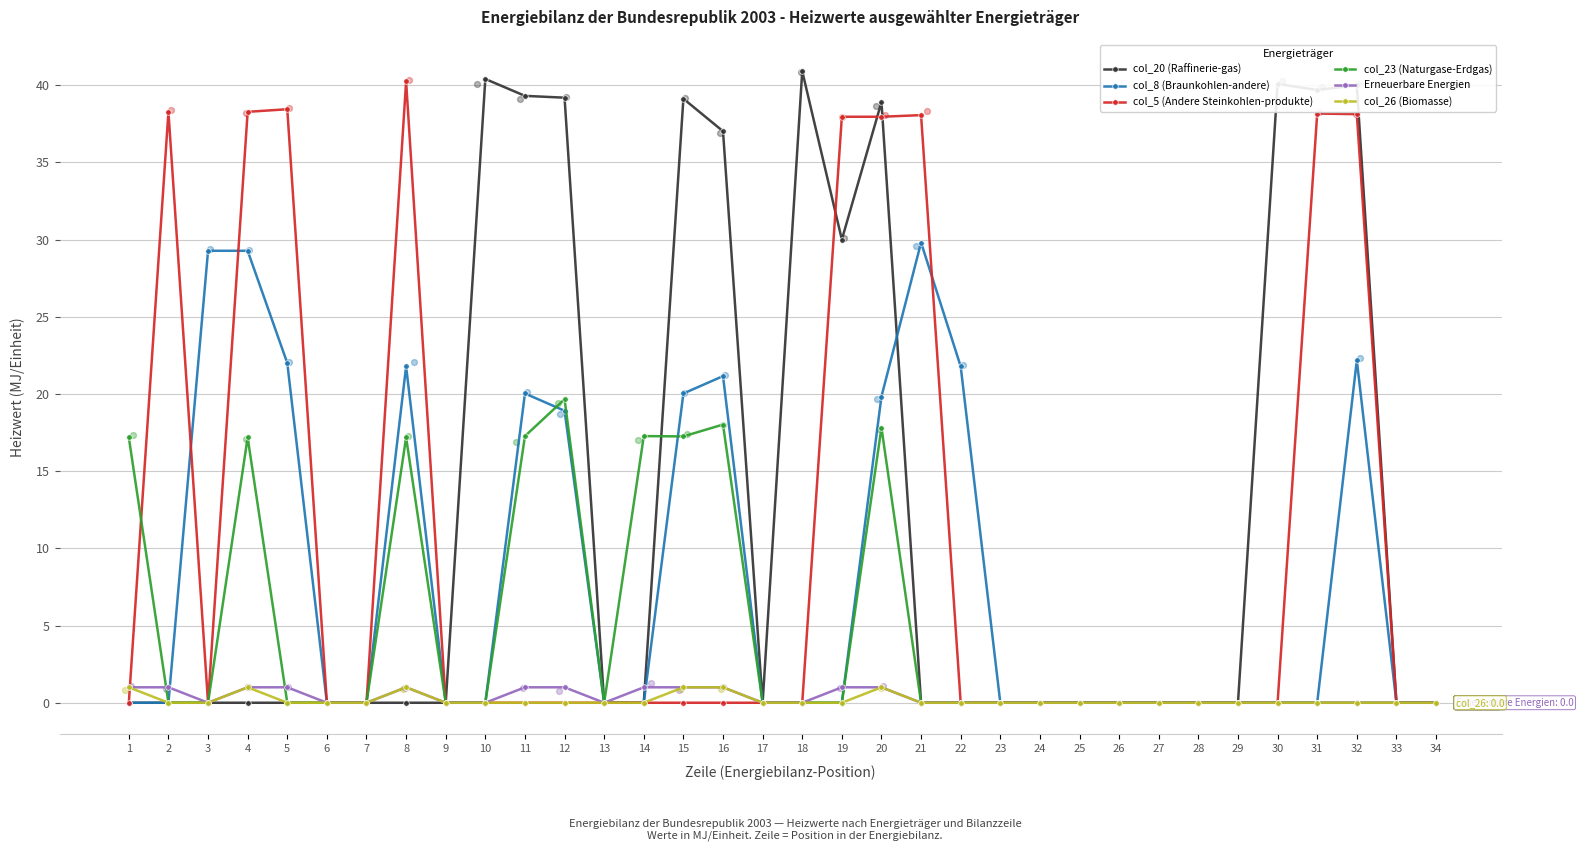

What are all the series names shown in the legend?

col_20 (Raffinerie-gas), col_8 (Braunkohlen-andere), col_5 (Andere Steinkohlen-produkte), col_23 (Naturgase-Erdgas), Erneuerbare Energien, col_26 (Biomasse)